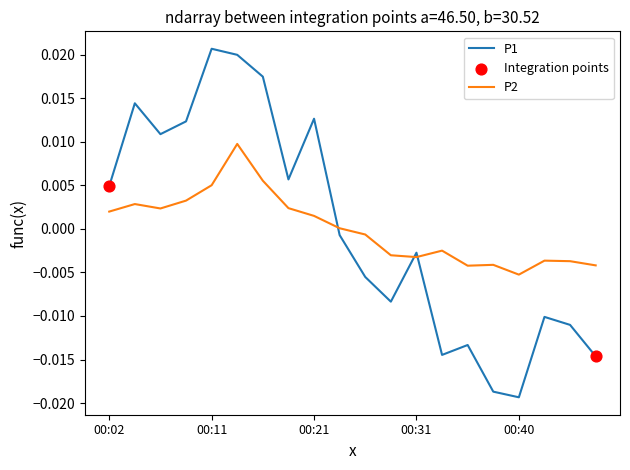

Rank the series by their maximum value, from lowest to highest.

P2, P1